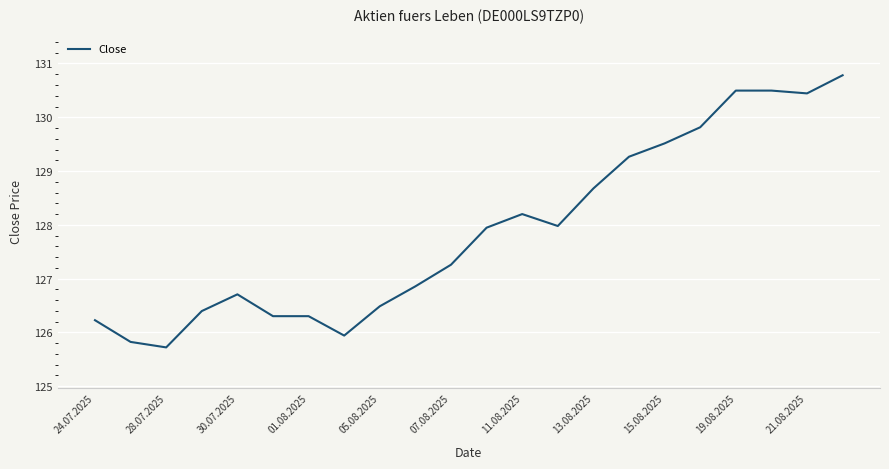

What is the smallest value displayed?

125.7